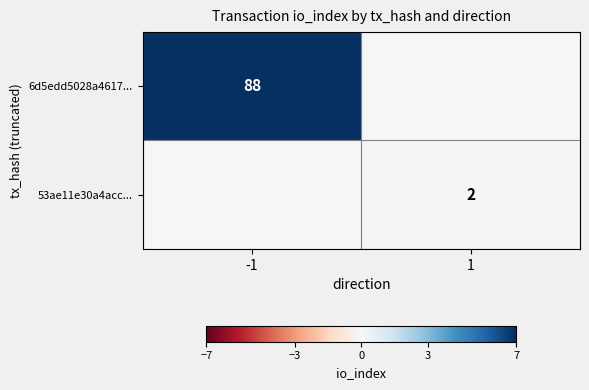

Is it true that 53ae11e30a4acc... equals 1 at 1?

False